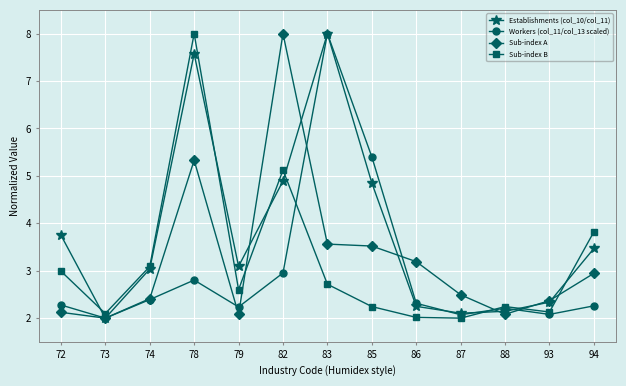

Is it true that Sub-index B equals 2.6 at 79?

True